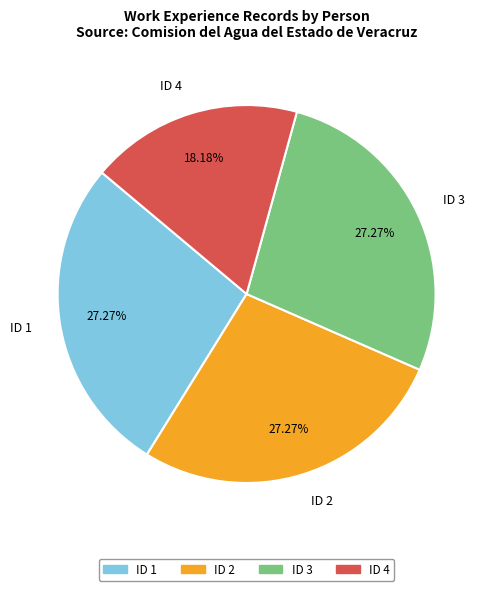

Is it true that ID 1 is 27% of the pie?

True